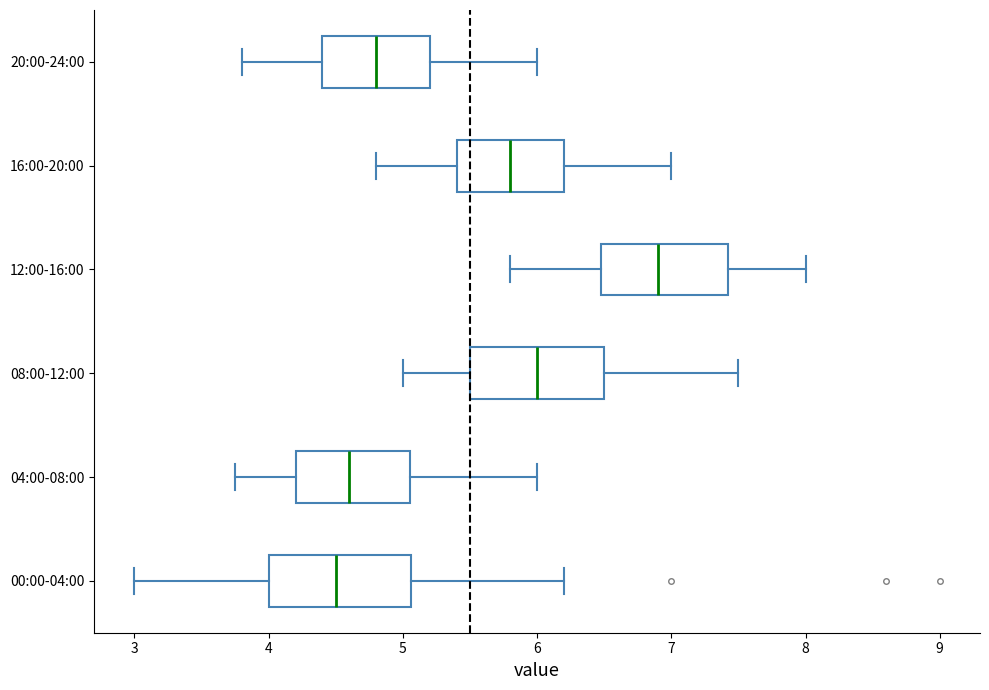

Reading bottom to top, transcribe this box plot: for each box, give where its median line is, the range the box spans, and where its two whiskers end, as read against the x-axis. The values are not printed on the chart, so give them approximately, as read against the axis.

00:00-04:00: median 4.5, box 4.0 to 5.1, whiskers 3.0 to 6.2
04:00-08:00: median 4.6, box 4.2 to 5.1, whiskers 3.8 to 6.0
08:00-12:00: median 6.0, box 5.5 to 6.5, whiskers 5.0 to 7.5
12:00-16:00: median 6.9, box 6.5 to 7.4, whiskers 5.8 to 8.0
16:00-20:00: median 5.8, box 5.4 to 6.2, whiskers 4.8 to 7.0
20:00-24:00: median 4.8, box 4.4 to 5.2, whiskers 3.8 to 6.0